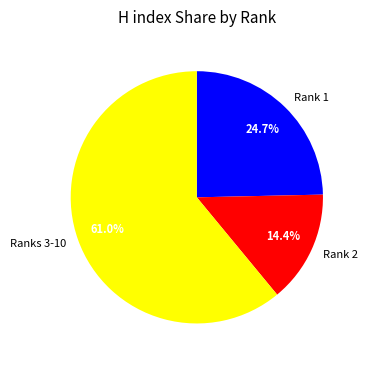

Does any single category account for the majority?

Yes